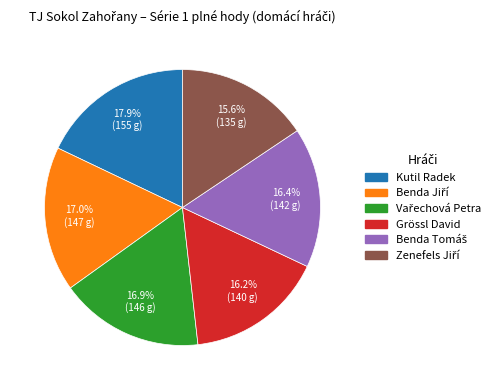

Does any single category account for the majority?

No